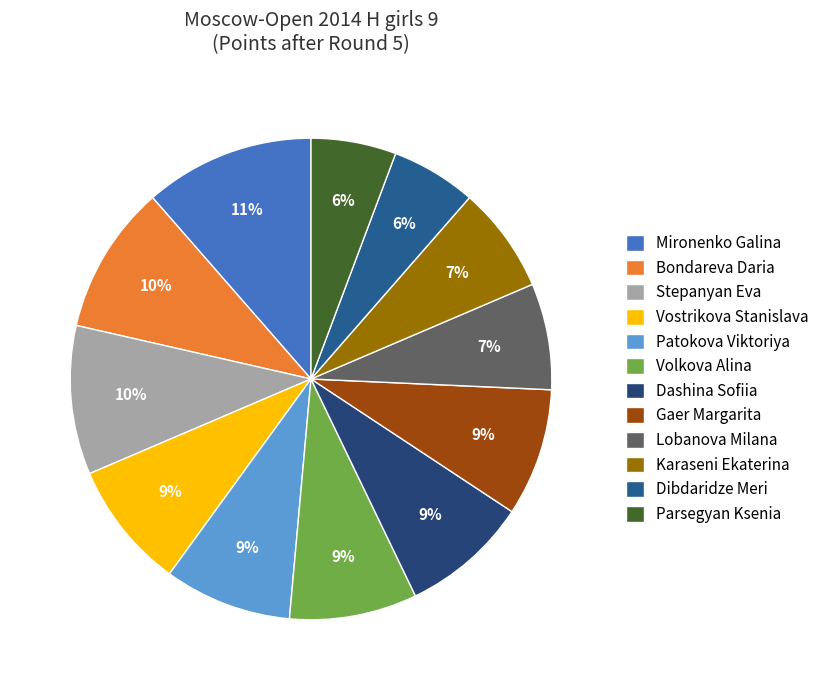

How many segments does this pie chart have?

12